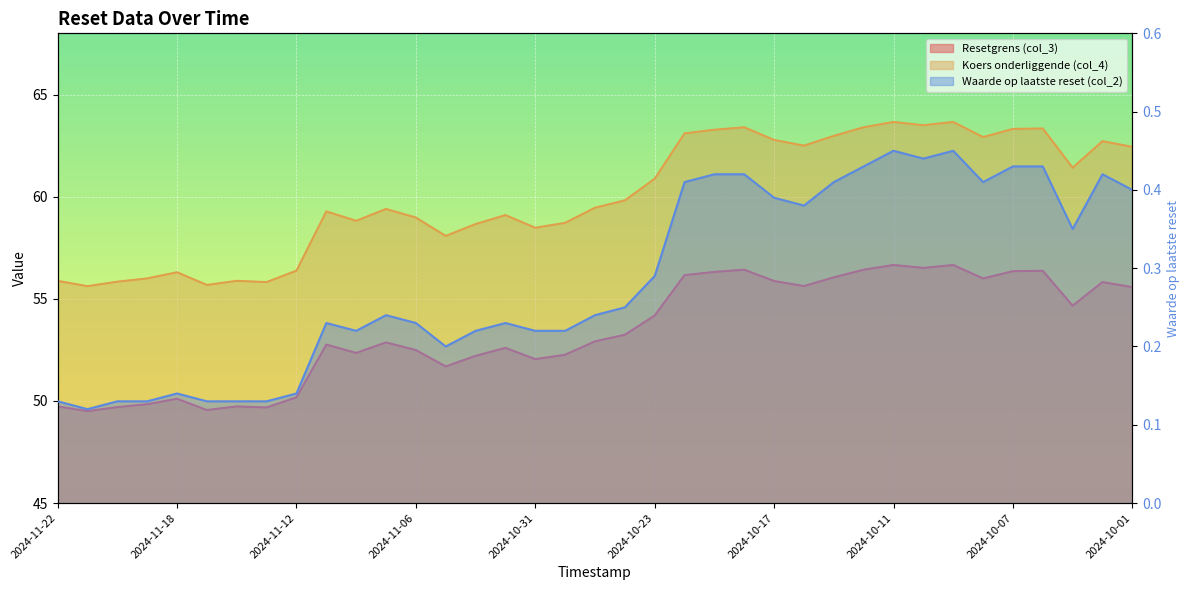

Rank the categories by Waarde op laatste reset (col_2) value from lowest to highest.

2024-11-21, 2024-11-22, 2024-11-20, 2024-11-19, 2024-11-15, 2024-11-14, 2024-11-13, 2024-11-18, 2024-11-12, 2024-11-05, 2024-11-08, 2024-11-04, 2024-10-31, 2024-10-30, 2024-11-11, 2024-11-06, 2024-11-01, 2024-11-07, 2024-10-25, 2024-10-24, 2024-10-23, 2024-10-03, 2024-10-16, 2024-10-17, 2024-10-01, 2024-10-22, 2024-10-15, 2024-10-08, 2024-10-21, 2024-10-18, 2024-10-02, 2024-10-14, 2024-10-07, 2024-10-04, 2024-10-10, 2024-10-11, 2024-10-09